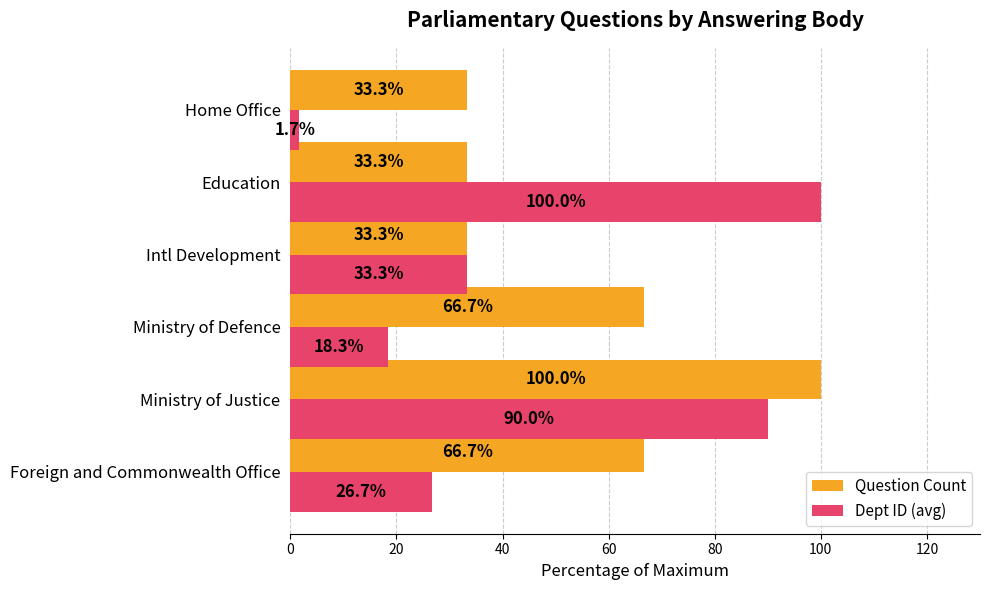

What are all the series names shown in the legend?

Question Count, Dept ID (avg)